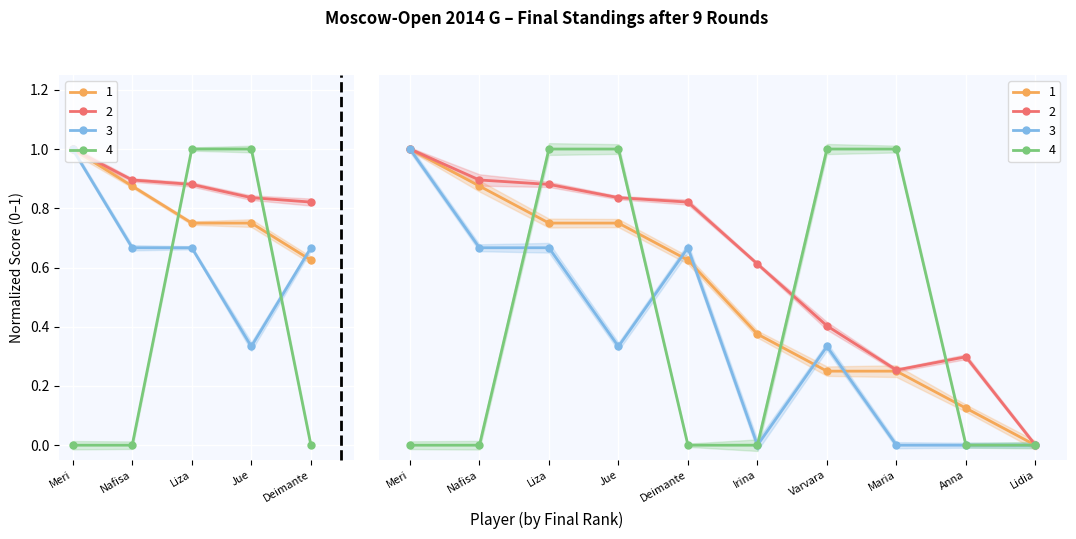

What is the sum of the Points values at Tomnikova Lidia and Gvanceladze Anna?

0.1